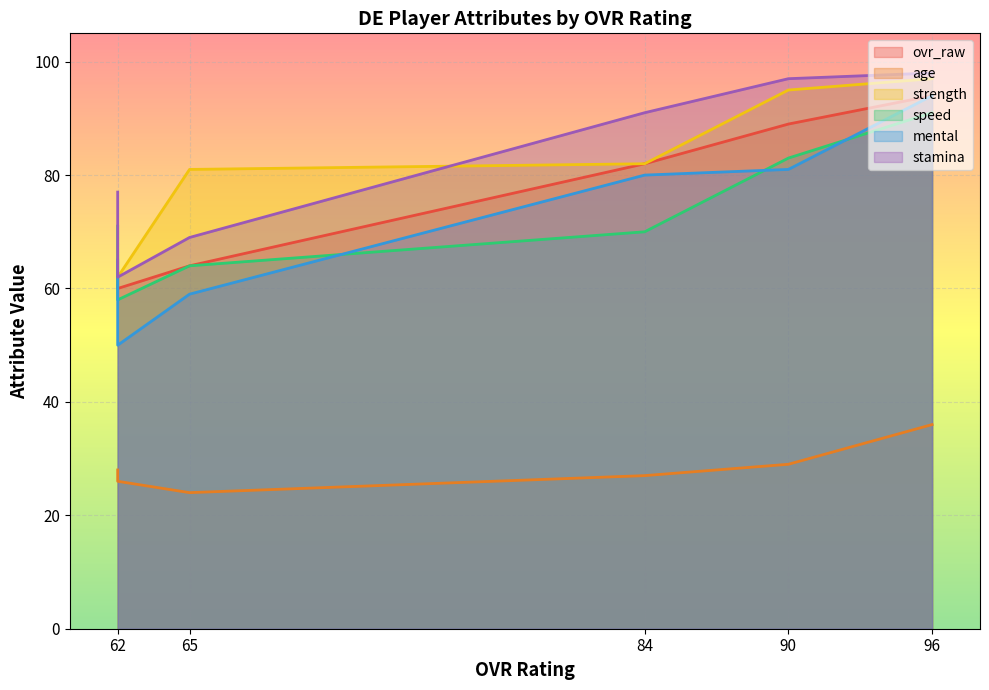

How many series are shown in this chart?

6